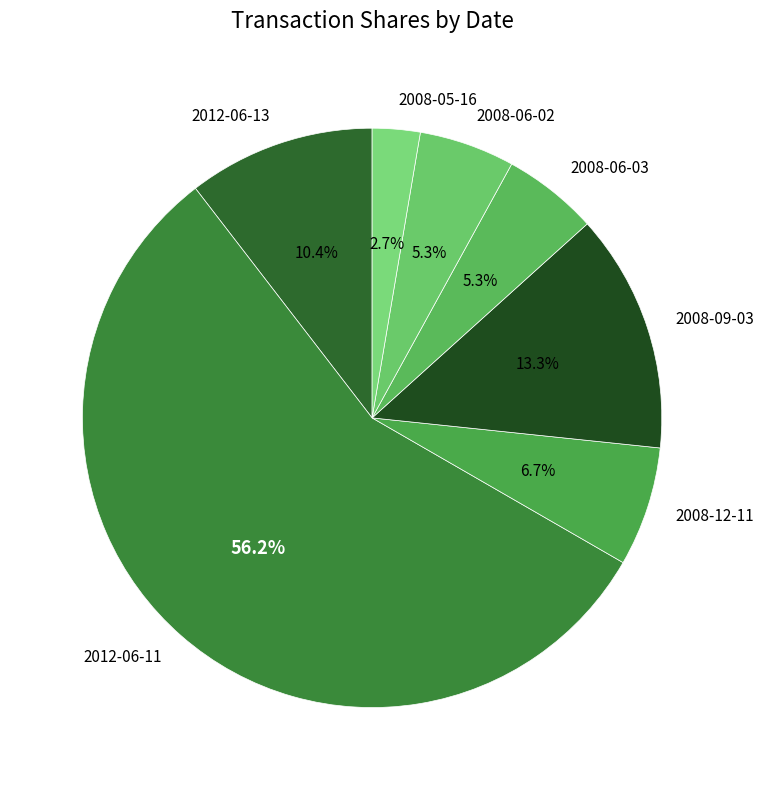

Which has a higher value, 2008-12-11 or 2008-09-03?

2008-09-03